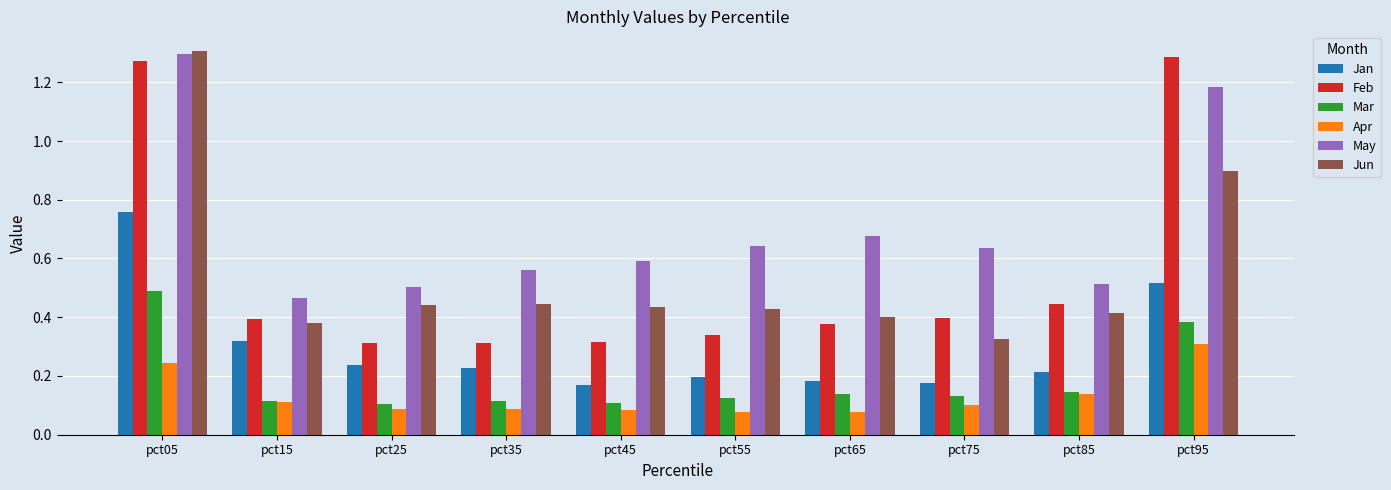

At which category is the sum across all series the highest?

pct05